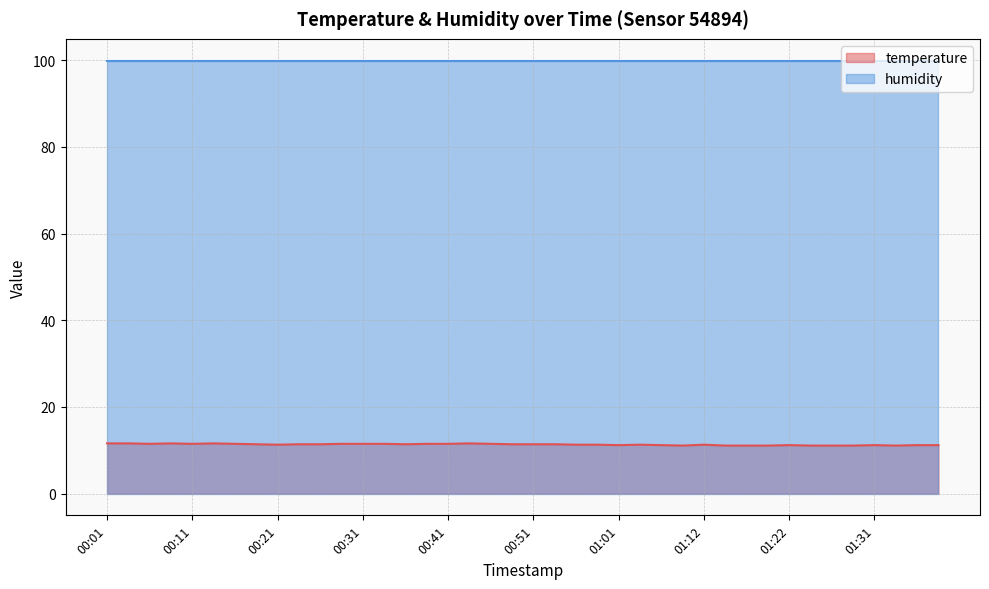

Is it true that the value at 00:11 is 5.9?

False